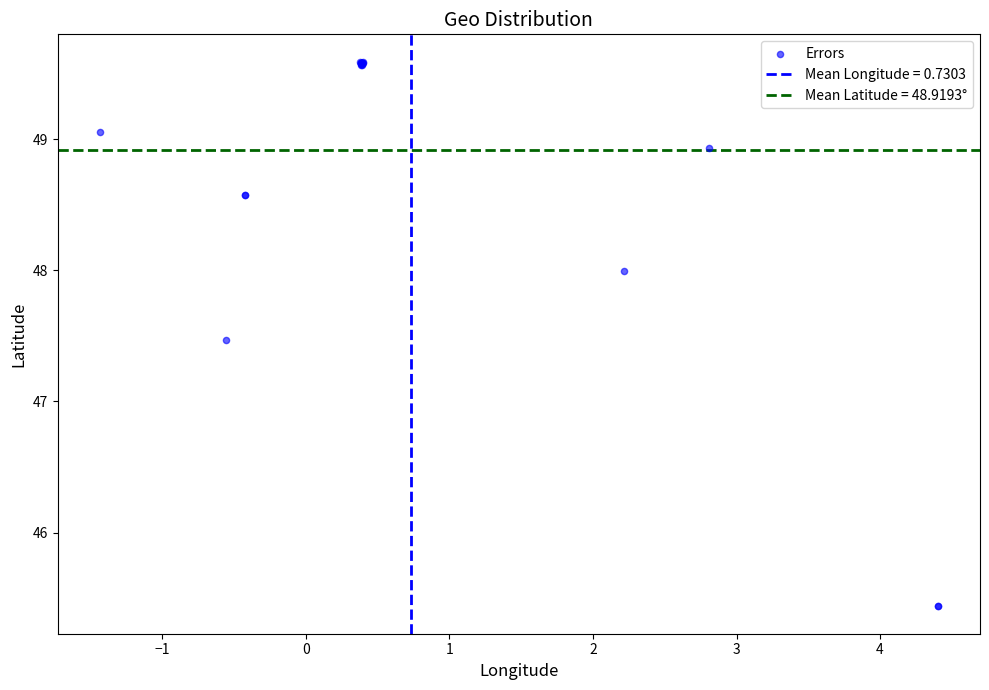

What Y value in the scatter plot is closest to 47?

47.5